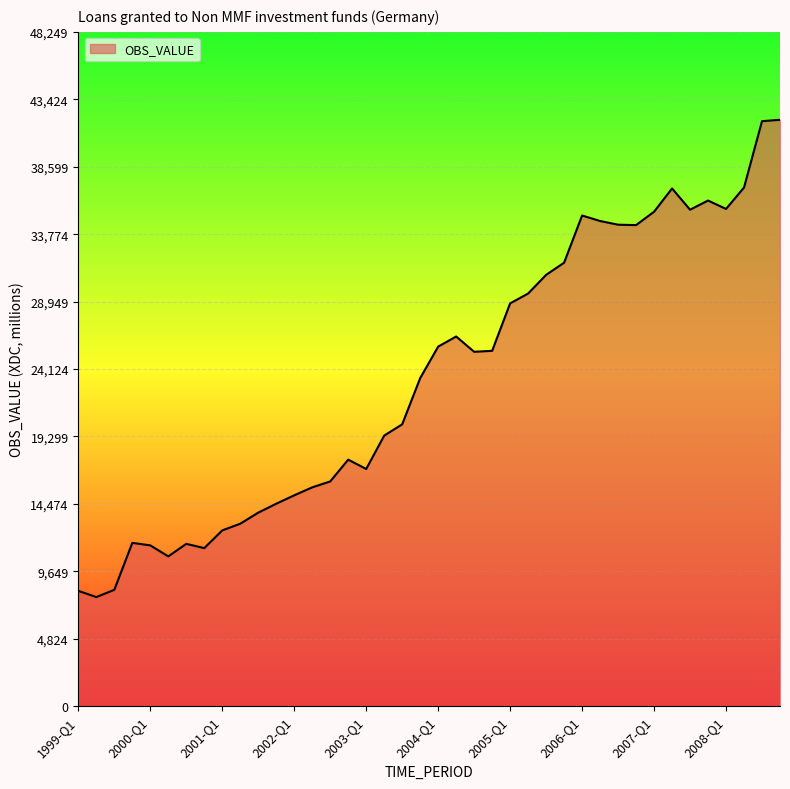

What is the smallest value displayed?

7804